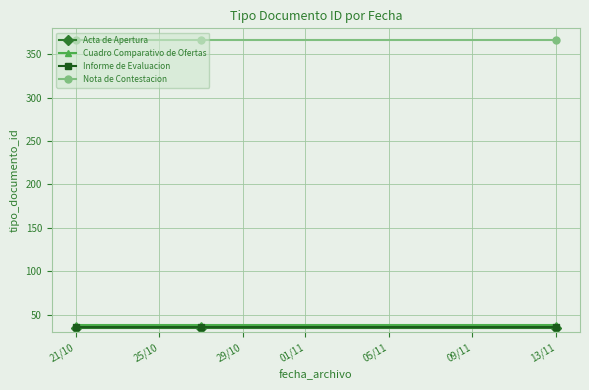

Is this an area chart (filled region under the line)?

No